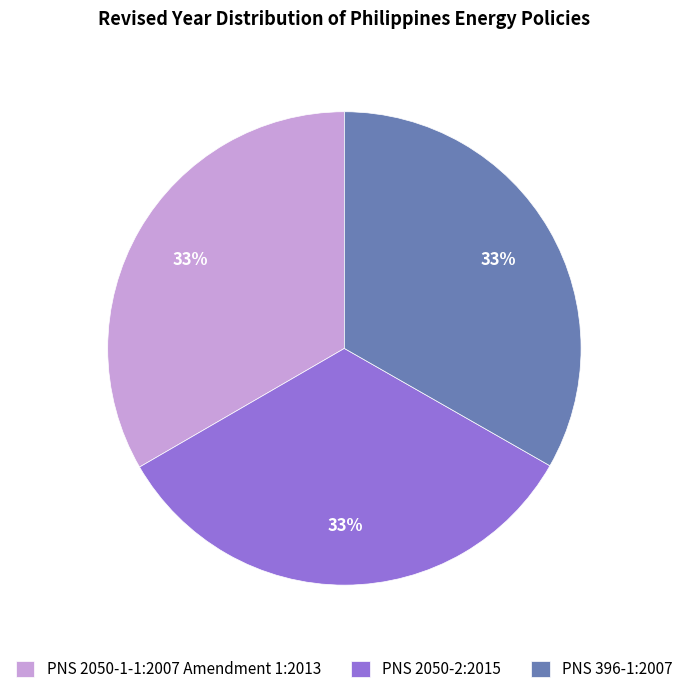

To the nearest percent, what portion does PNS 396-1:2007 represent?

33%